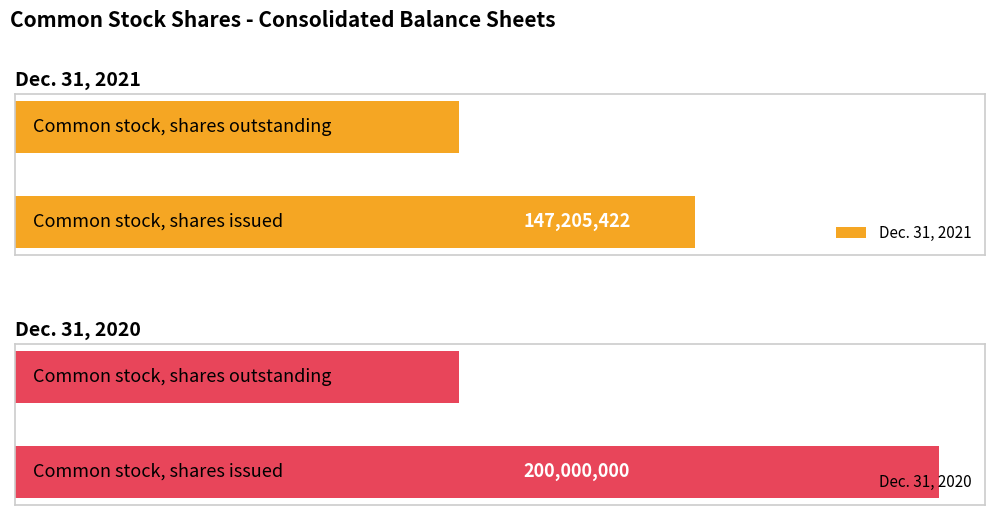

Rank the series by their maximum value, from lowest to highest.

Dec. 31, 2021, Dec. 31, 2020